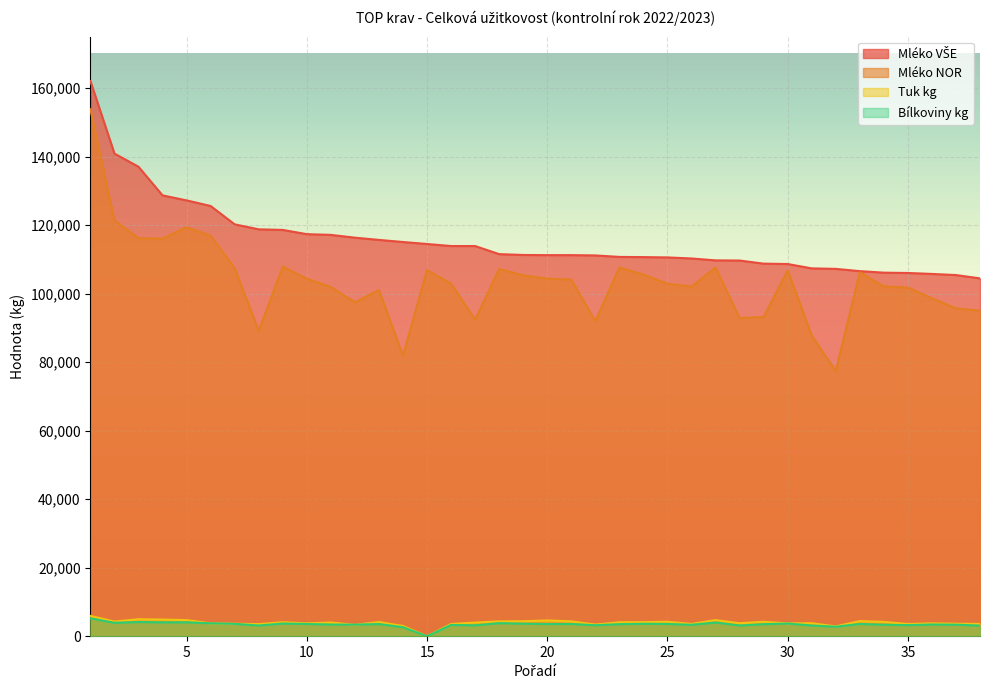

Is the value of Mléko VŠE at 12 greater than the value of Mléko NOR at 19?

Yes